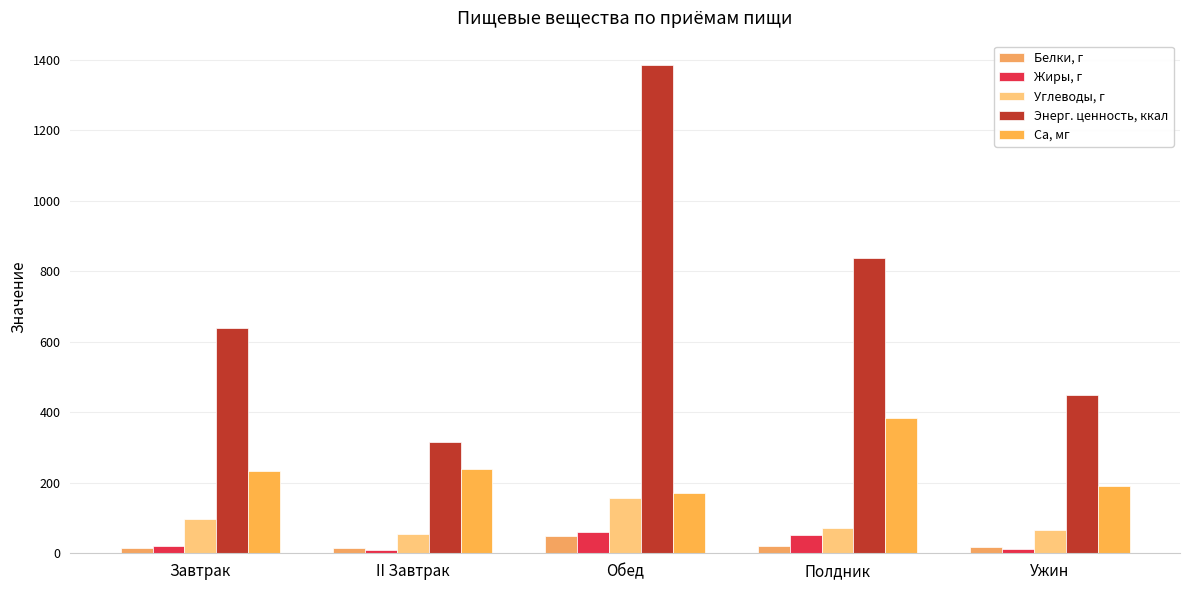

At how many categories does at least one series exceed 872?

1